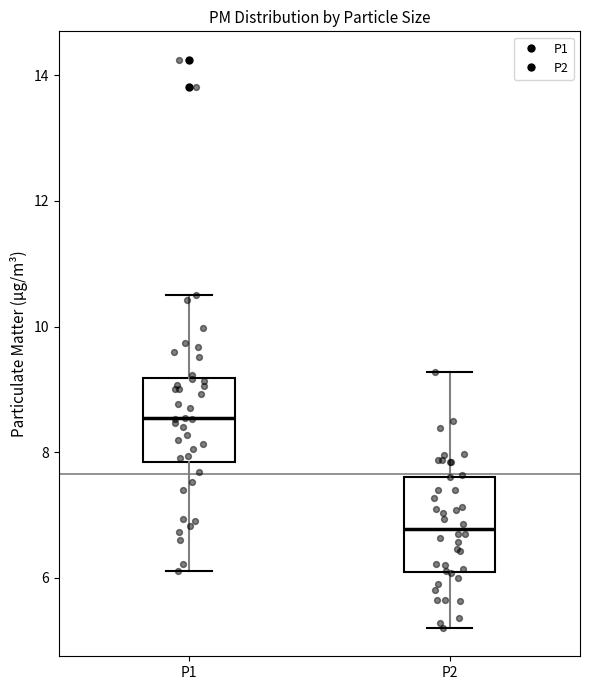

Which box's median line is the highest?

P1